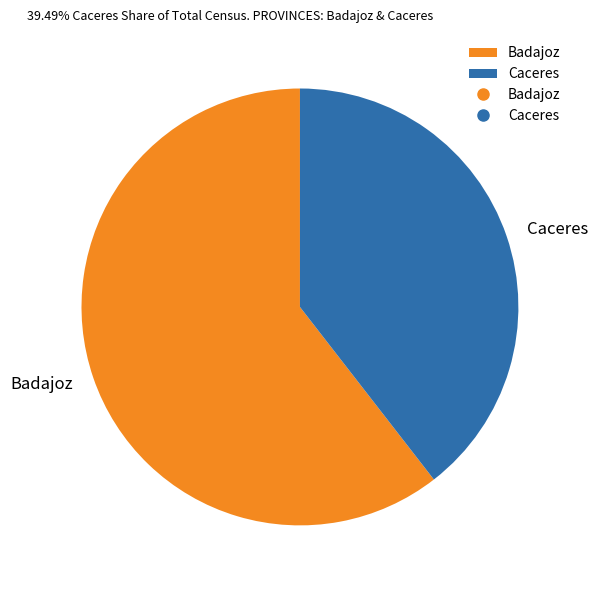

Is it true that Badajoz is 61% of the pie?

True